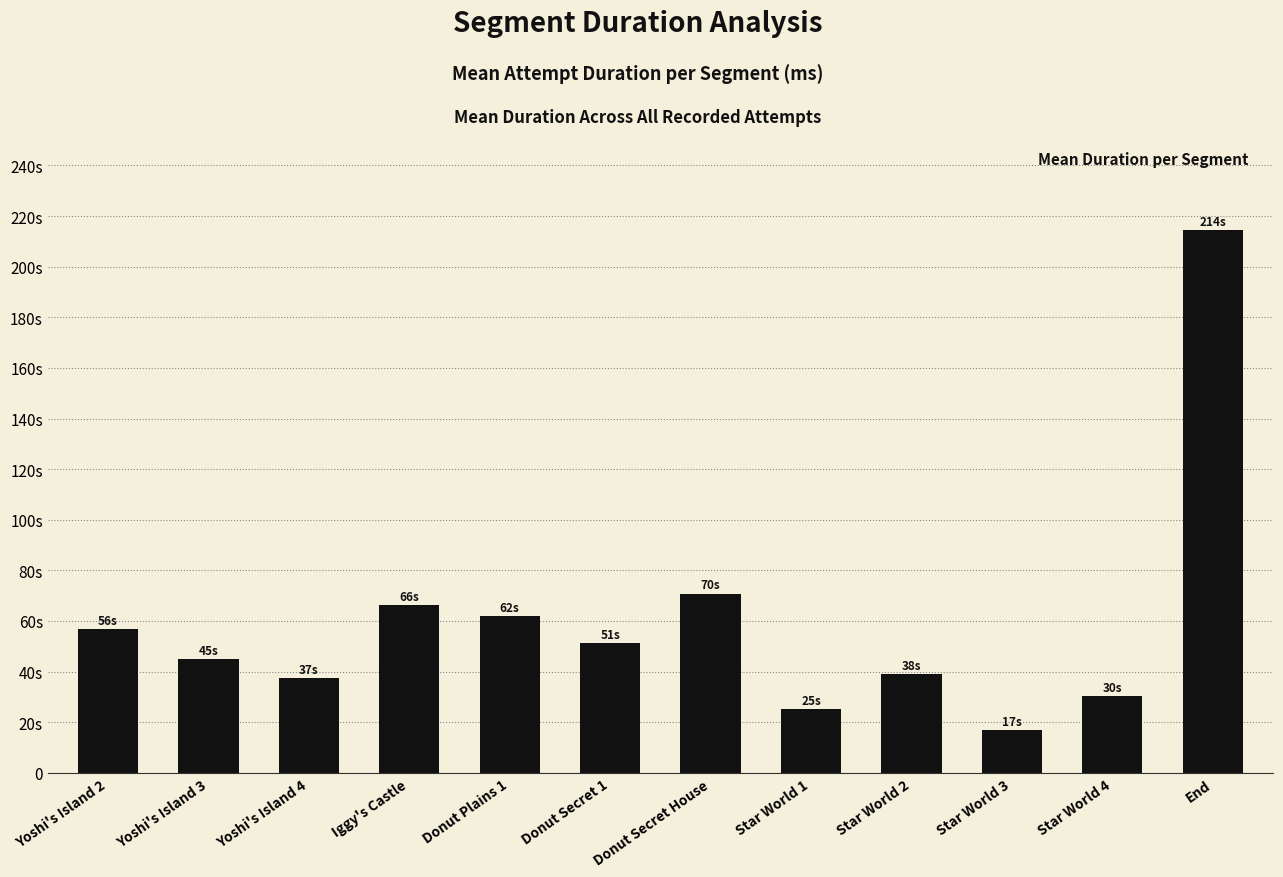

What position from the right is Yoshi's Island 4?

10